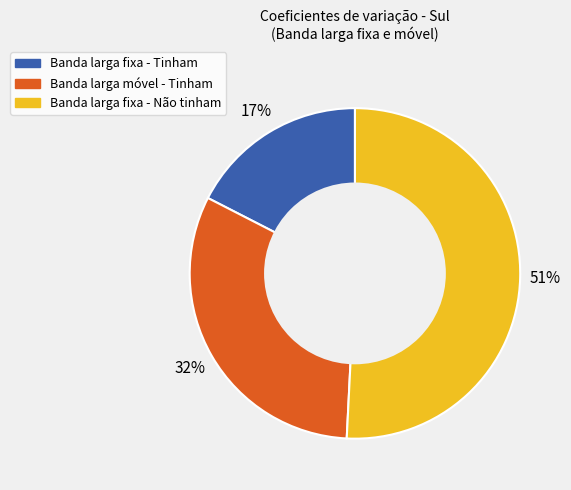

Does any single category account for the majority?

Yes